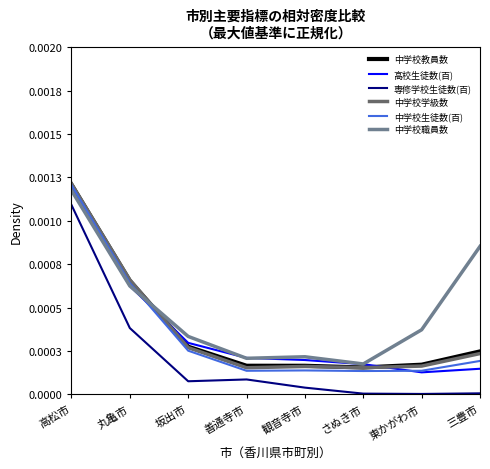

Which series has the widest spread of values?

専修学校生徒数(百)